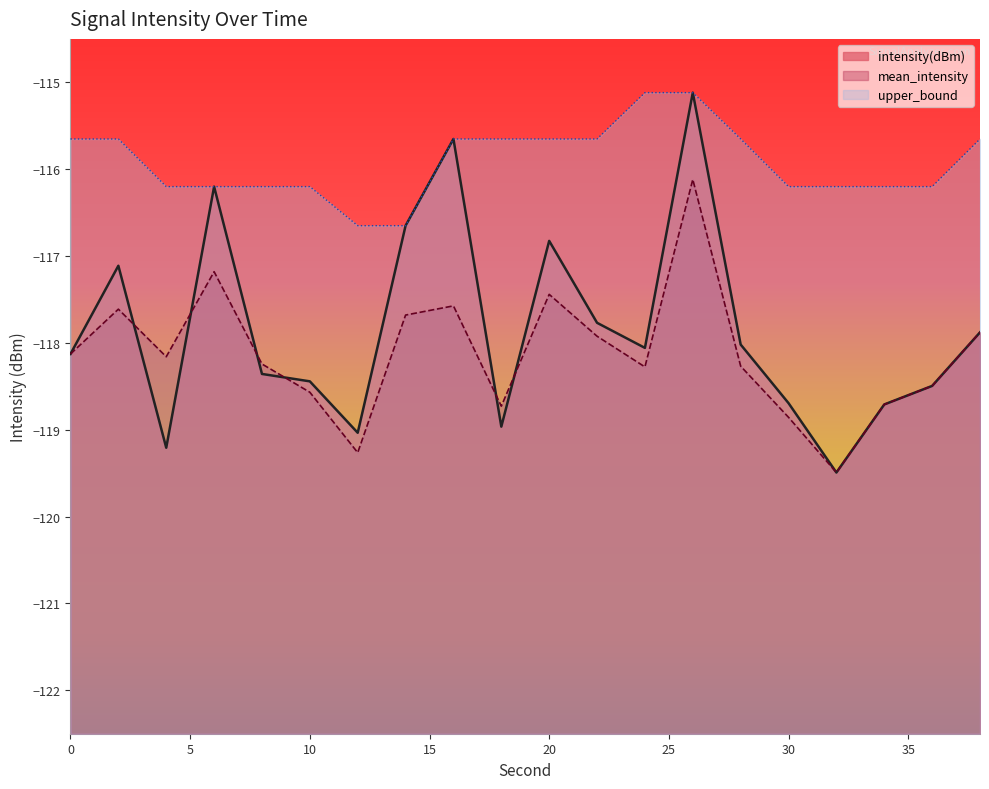

How many distinct data groups are displayed?

3